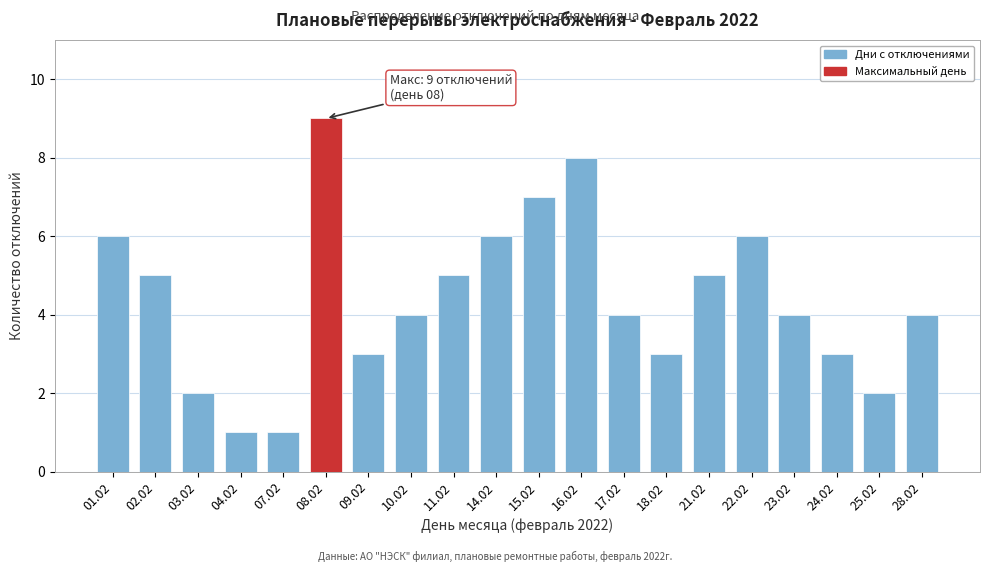

Reading left to right, what are all the values shown in this chart?

01.02=6	02.02=5	03.02=2	04.02=1	07.02=1	08.02=9	09.02=3	10.02=4	11.02=5	14.02=6	15.02=7	16.02=8	17.02=4	18.02=3	21.02=5	22.02=6	23.02=4	24.02=3	25.02=2	28.02=4